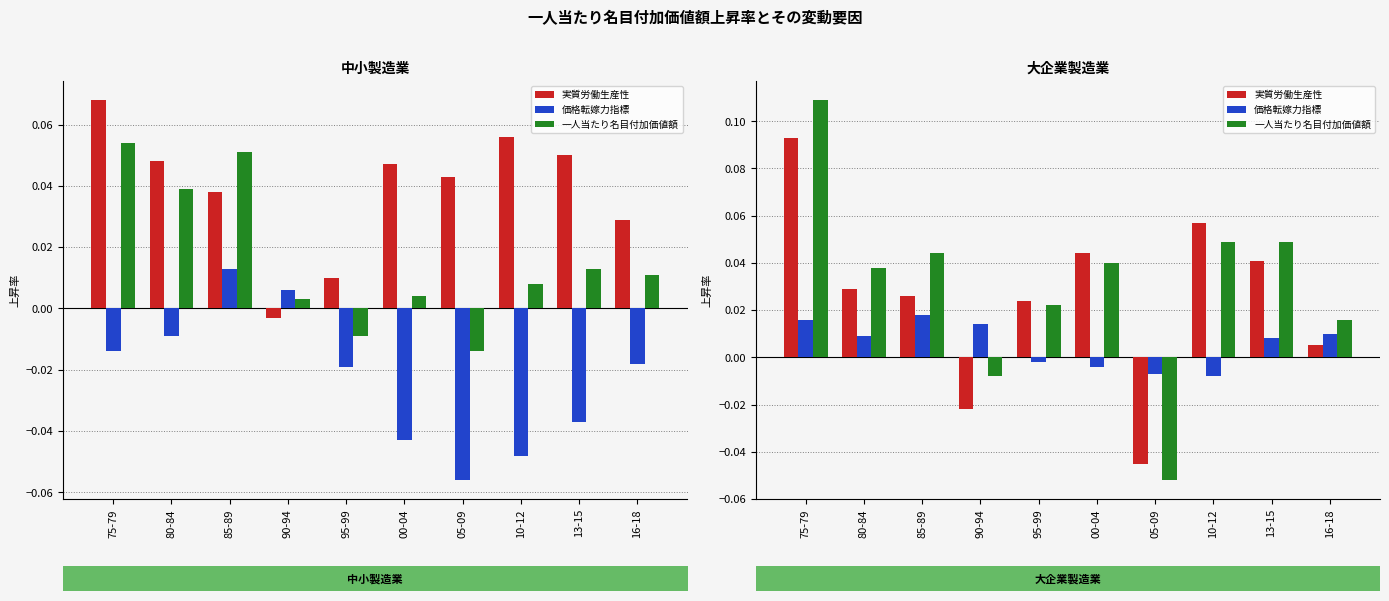

The value of 価格転嫁力指標 at 85-89 is 0.0. True or false?

False